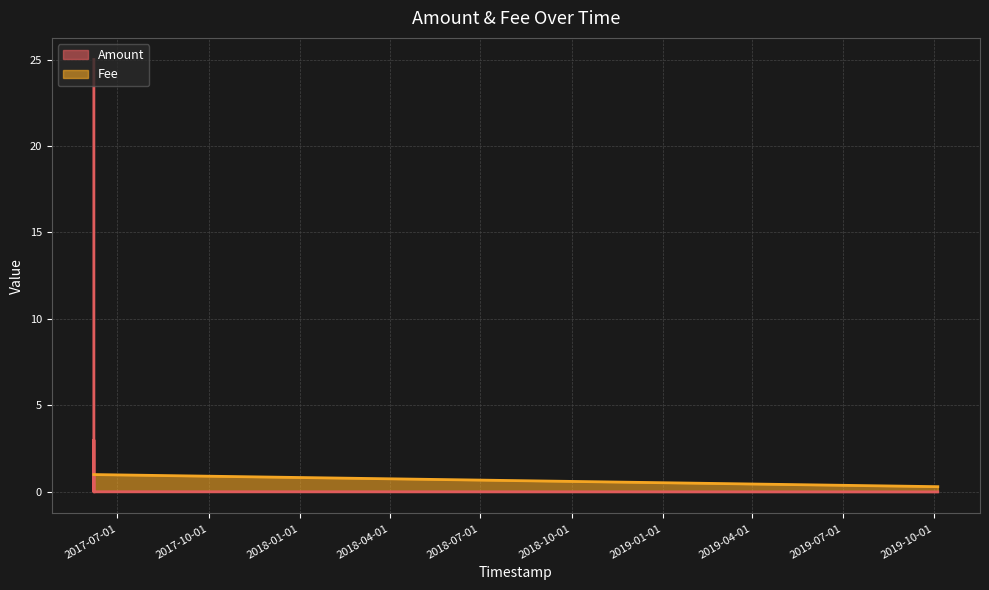

What is the spread (max minus min) of values at 2017-06-08 04:10:33?

2.0